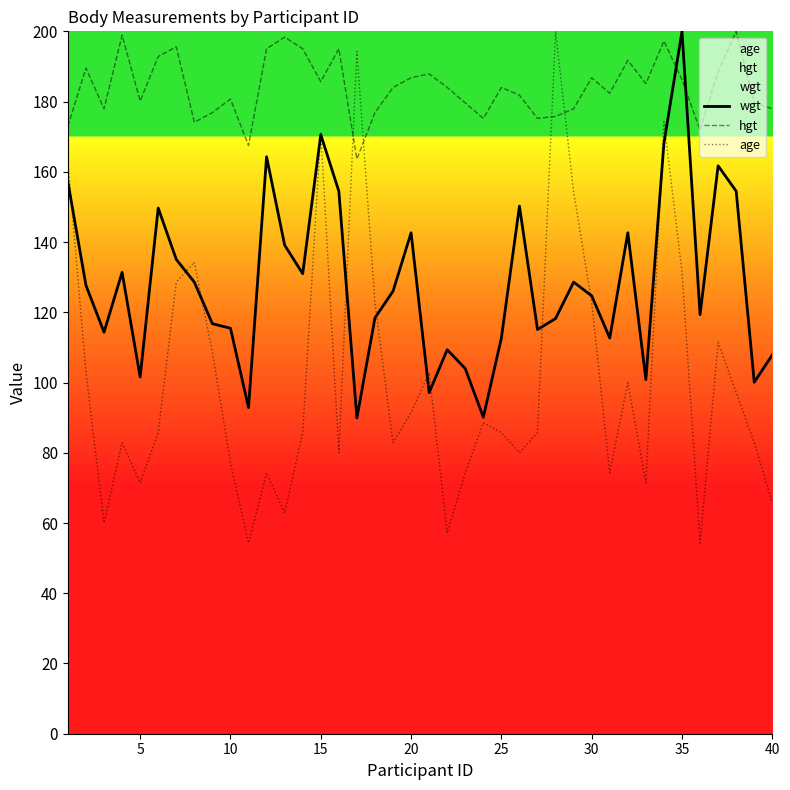

Rank the series by their average value, from lowest to highest.

age, wgt, hgt